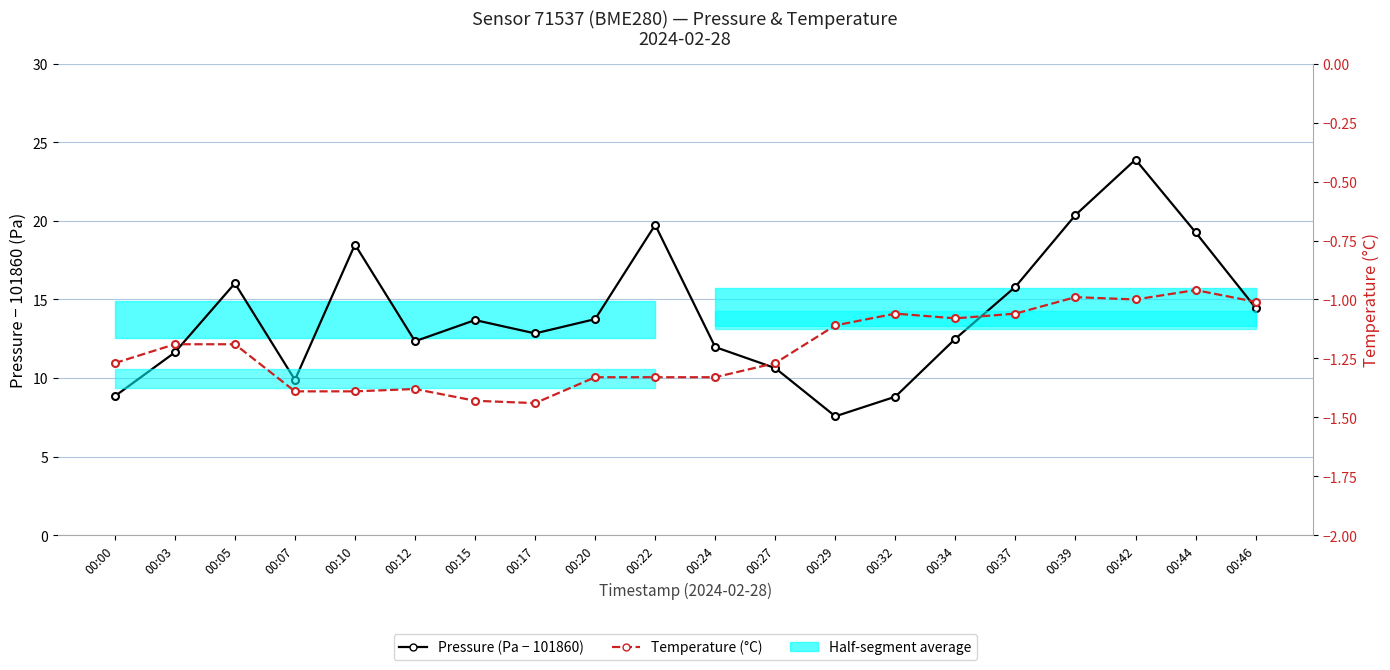

Which series has the largest range (max minus min)?

Pressure (Pa − 101860)